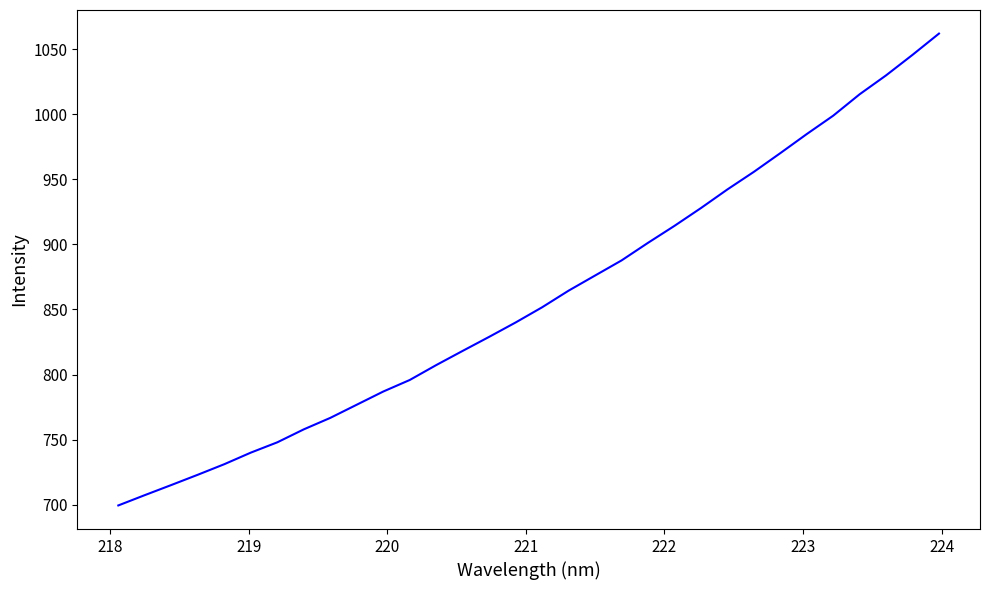

What is the smallest value displayed?

699.4